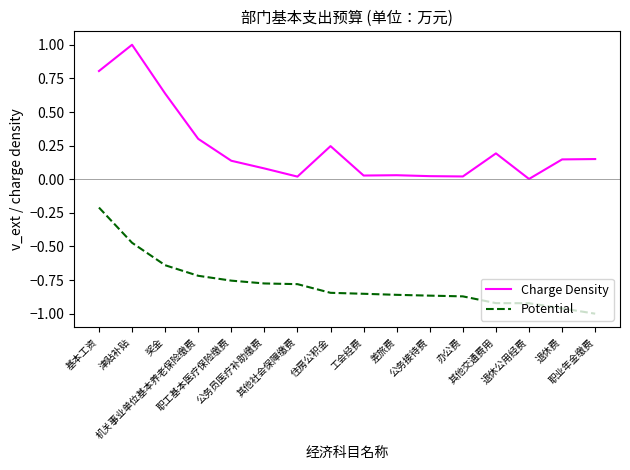

Which series has the largest range (max minus min)?

Charge Density